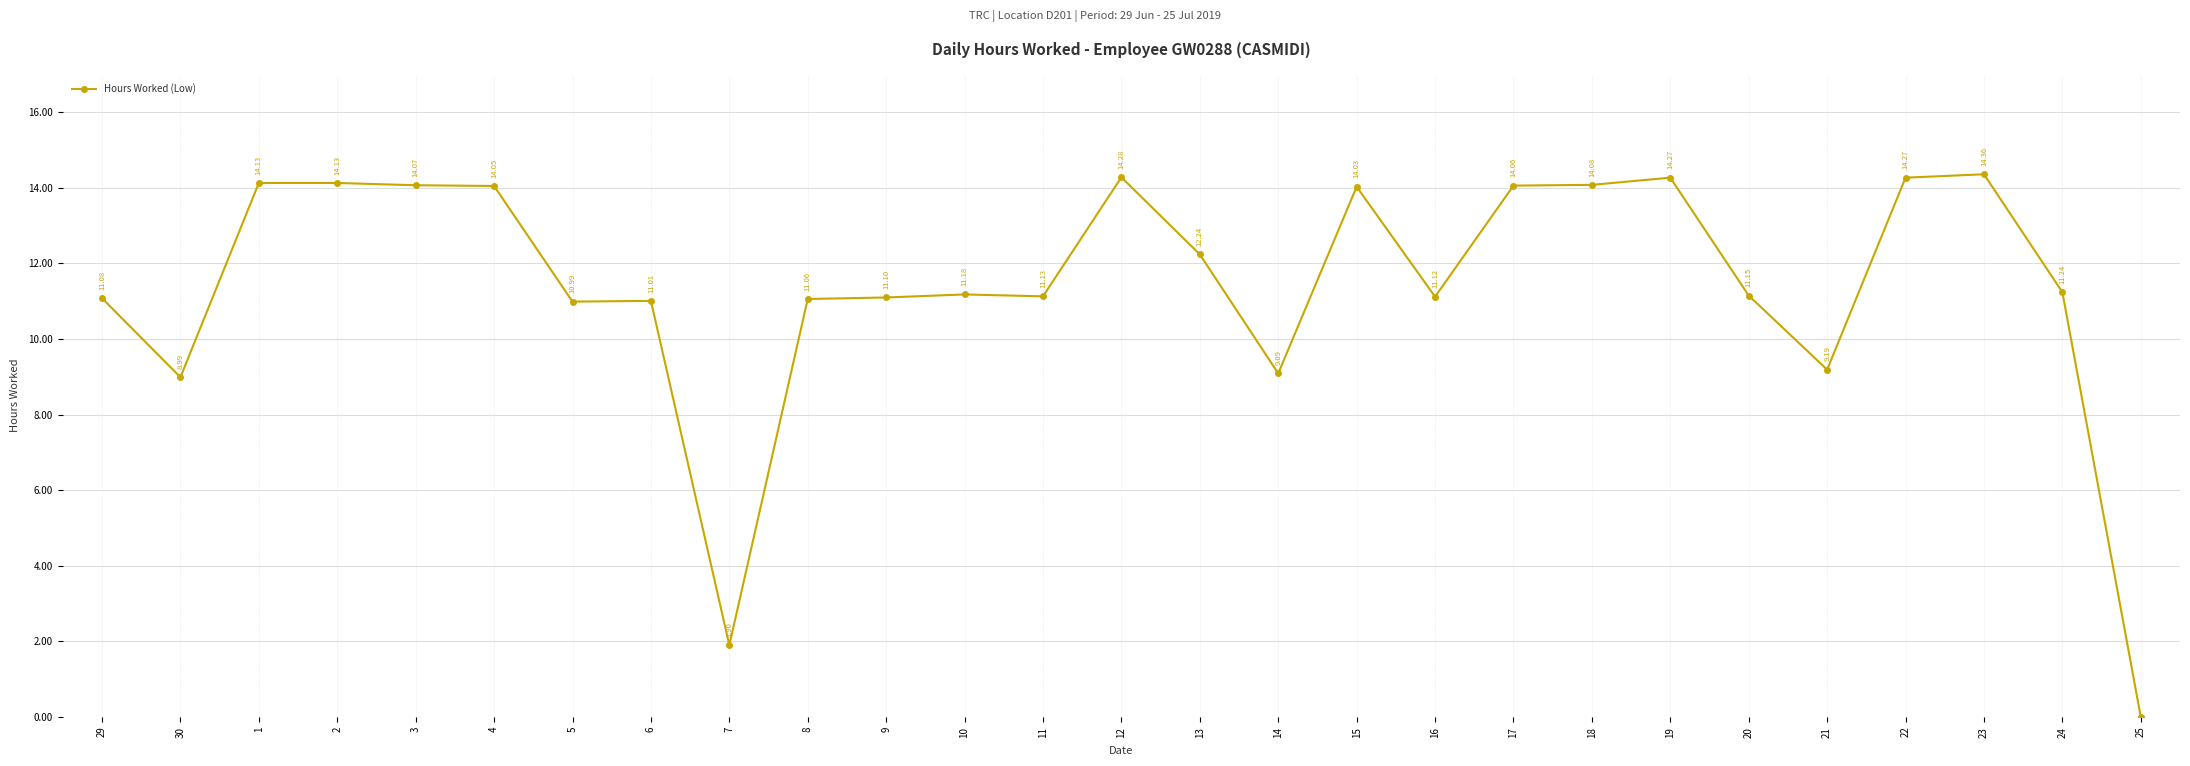

What is the change in value from 9 to 25?

-11.1